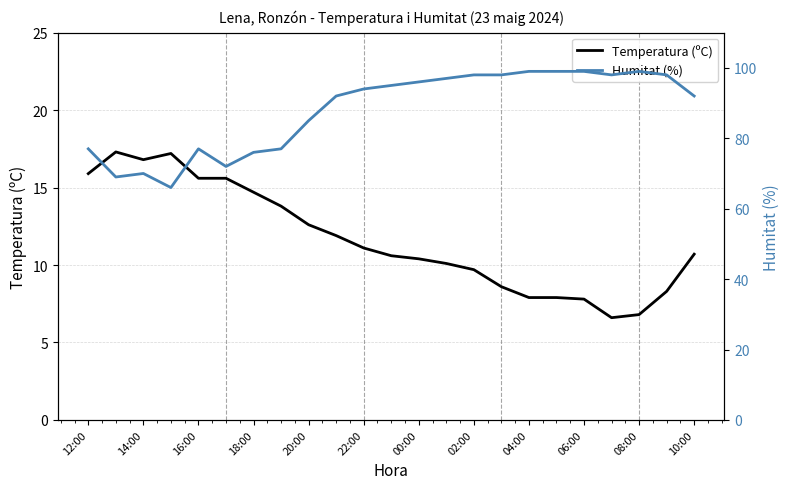

Rank the series at 14:00 from lowest to highest value.

Temperatura (ºC), Humitat (%)